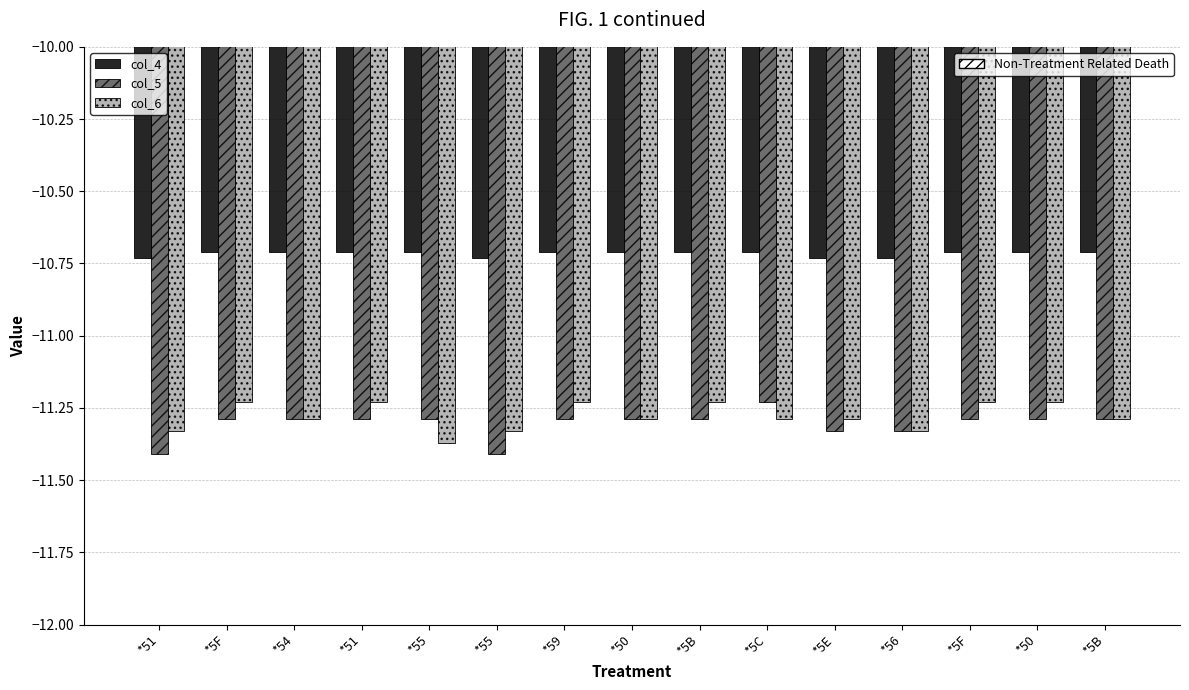

Which series has the widest spread of values?

col_5